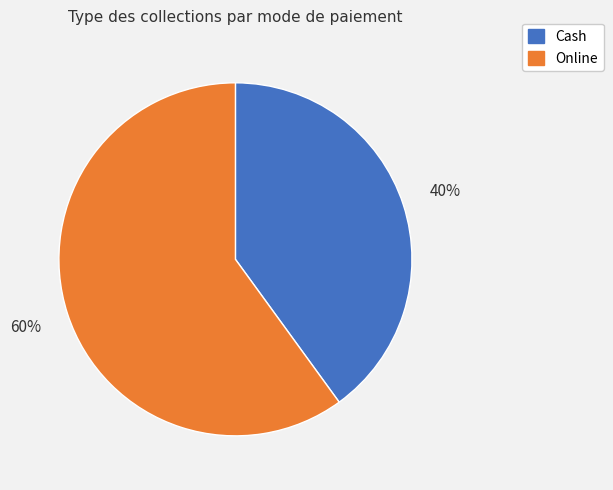

How many segments does this pie chart have?

2